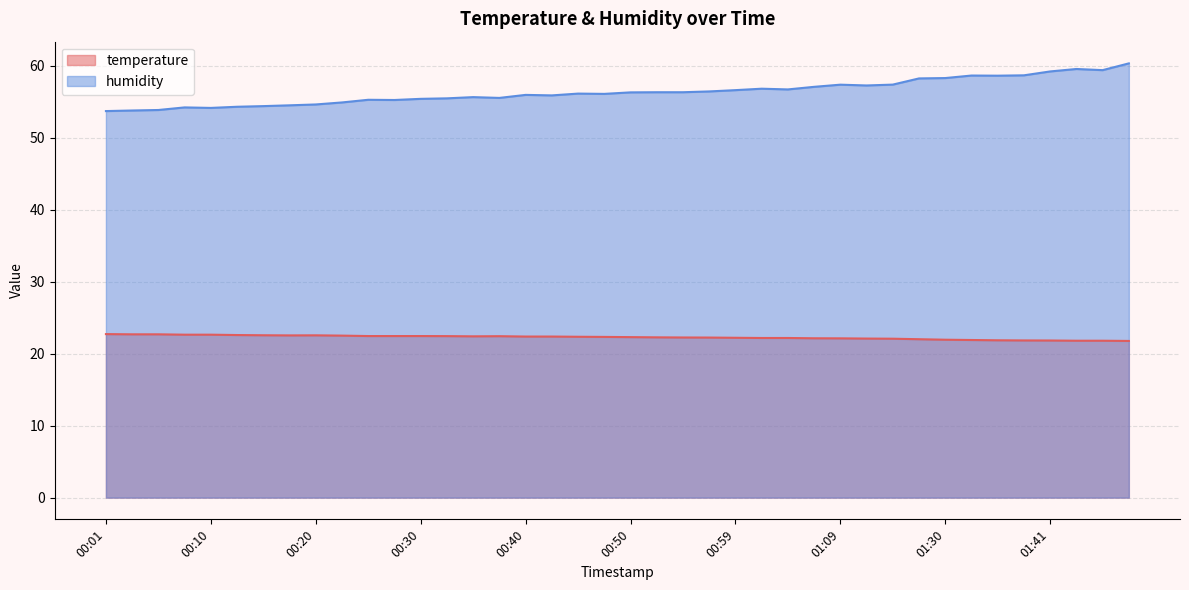

The temperature series shows 5.6 at 01:09. True or false?

False